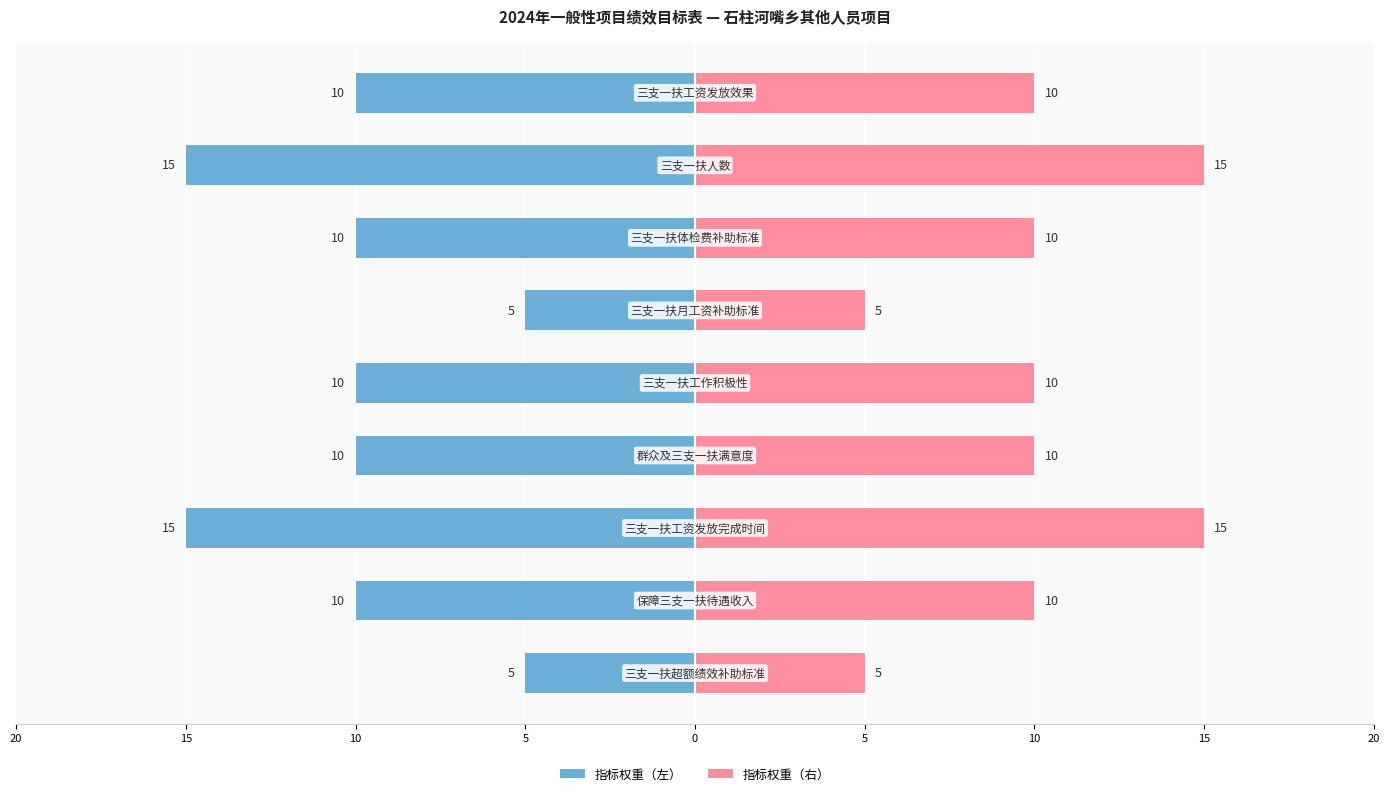

What is the difference between the maximum and minimum values in the 指标权重（左） series?

10